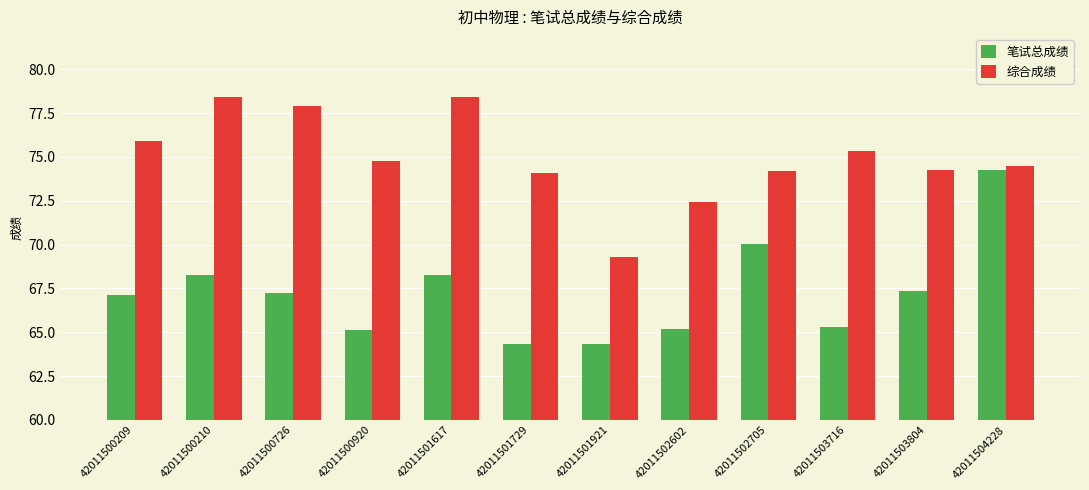

What is the sum of all 笔试总成绩 values?

806.9